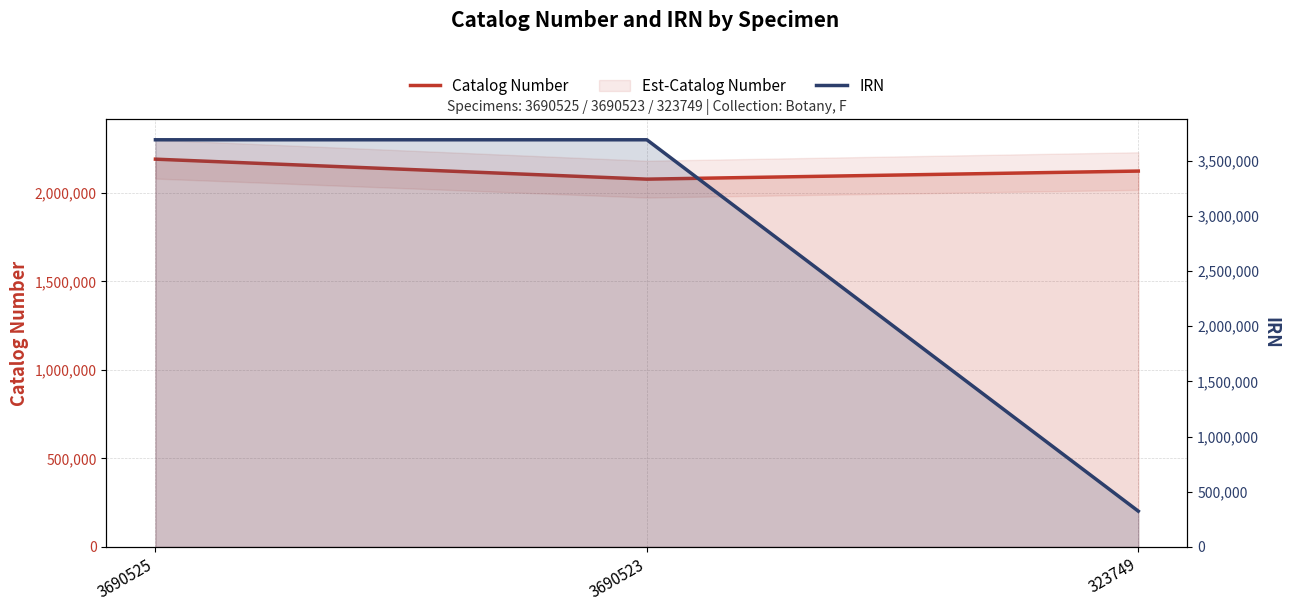

What is the value of the IRN point at the 1st from the left?

3690525